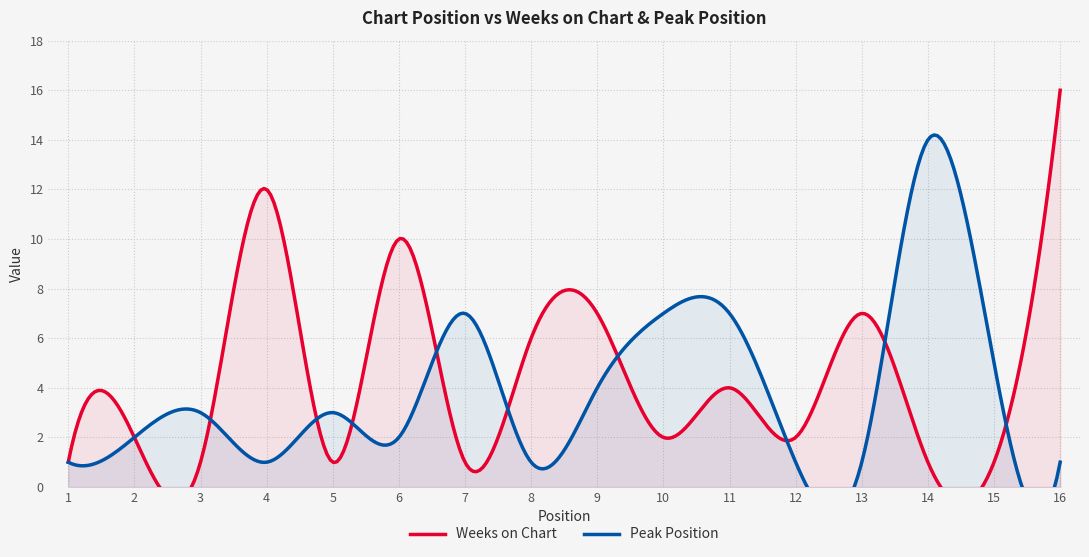

Reading right to left, transcribe all the data shown in this chart.

Weeks on Chart: 16	1	1	7	2	4	2	7	6	1	10	1	12	1	2	1
Peak Position: 1	5	14	1	1	7	7	4	1	7	2	3	1	3	2	1